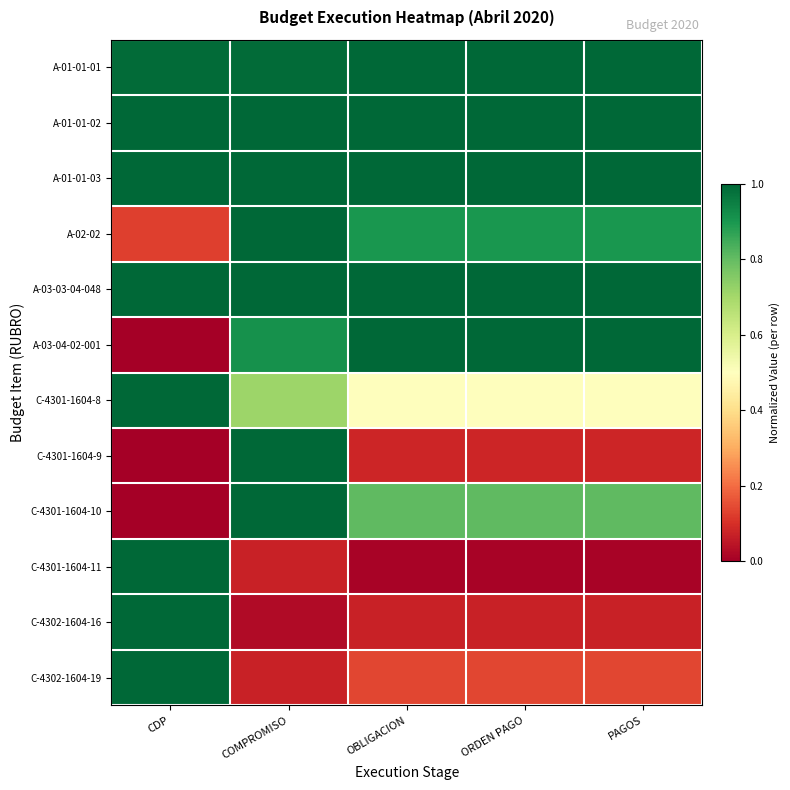

Which has a higher value, ORDEN PAGO or OBLIGACION?

ORDEN PAGO